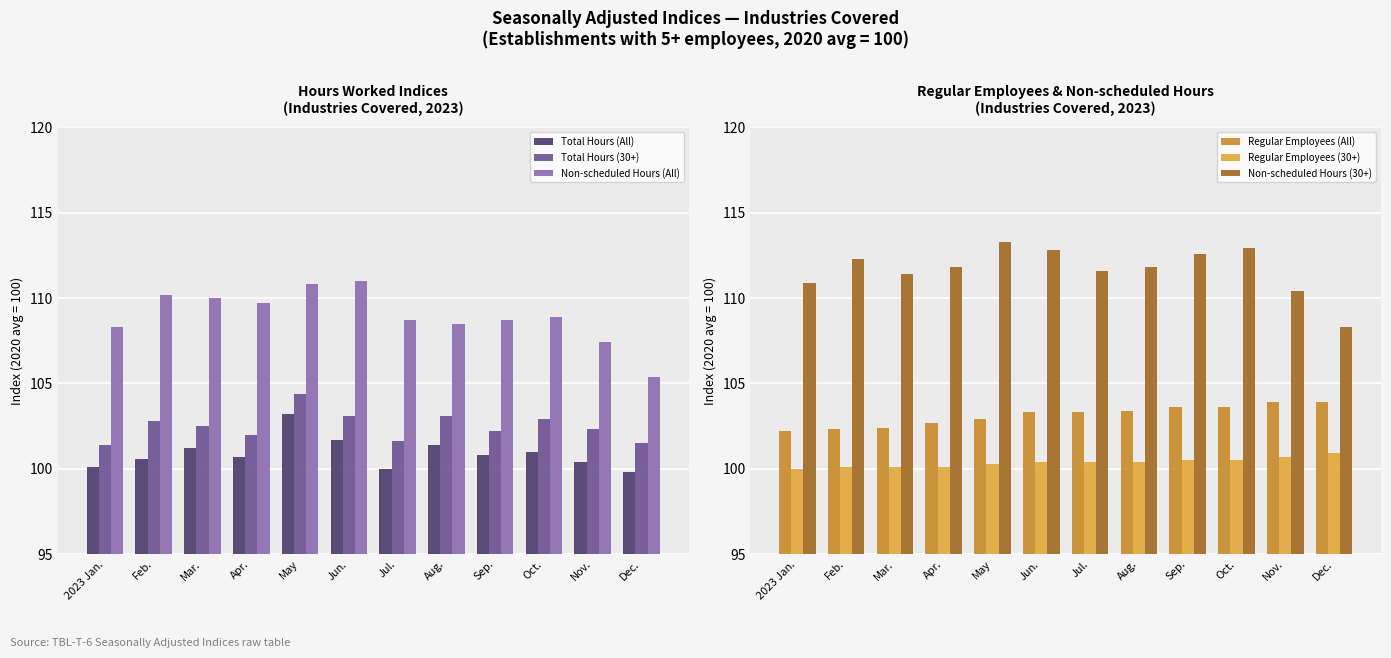

True or false: Total Hours (All) has a value of 101.7 at Jun..

True